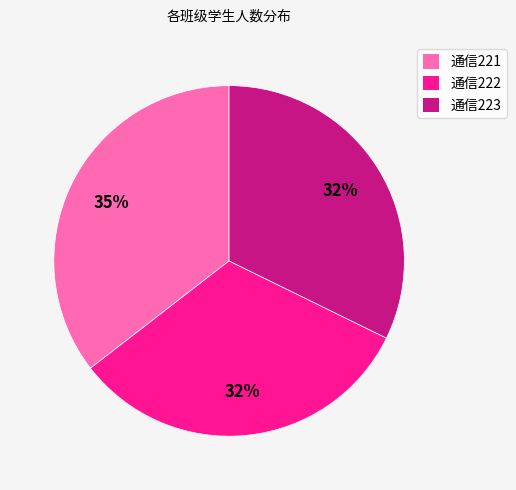

Combined, do 通信221 and 通信222 account for over 50%?

Yes